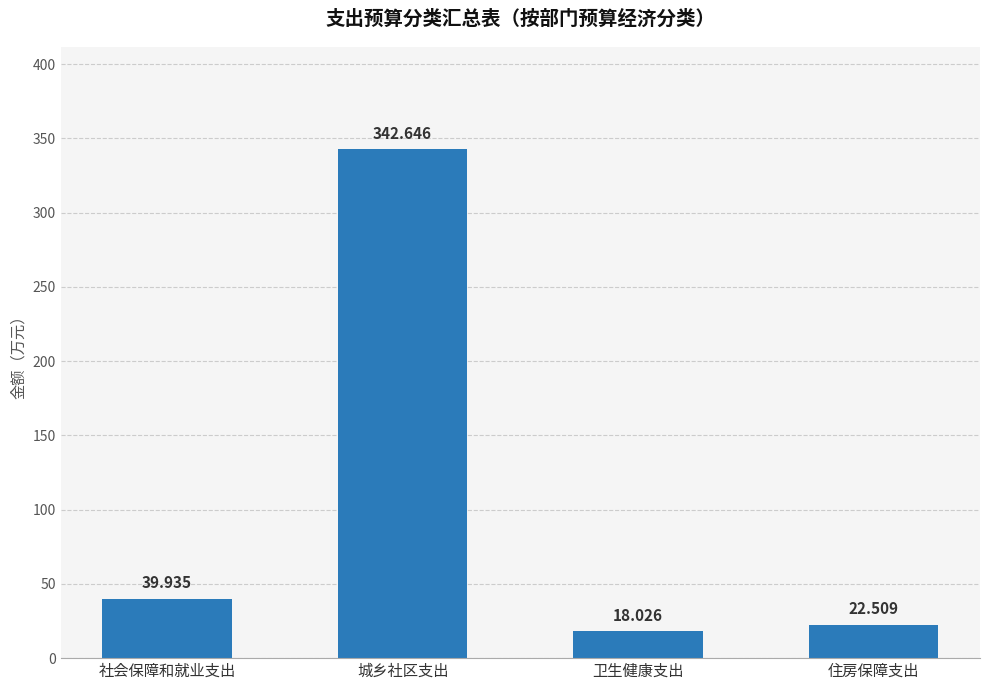

Reading left to right, what are all the values shown in this chart?

社会保障和就业支出=39.9	城乡社区支出=342.6	卫生健康支出=18.0	住房保障支出=22.5